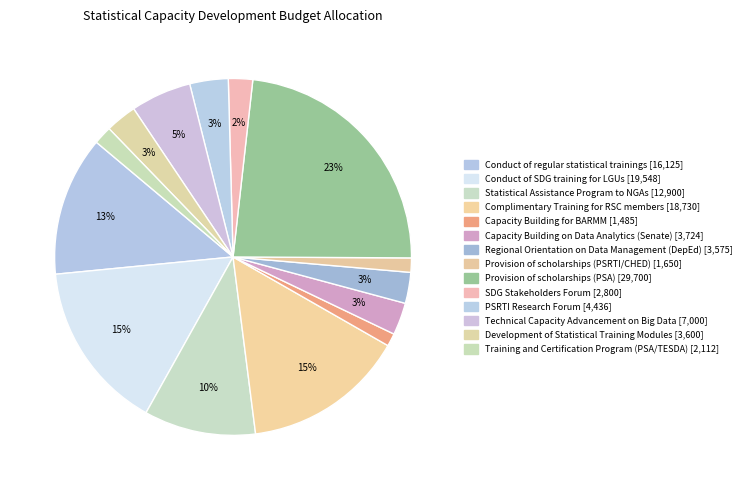

Do SDG Stakeholders Forum and PSRTI Research Forum together represent more than half of the pie?

No